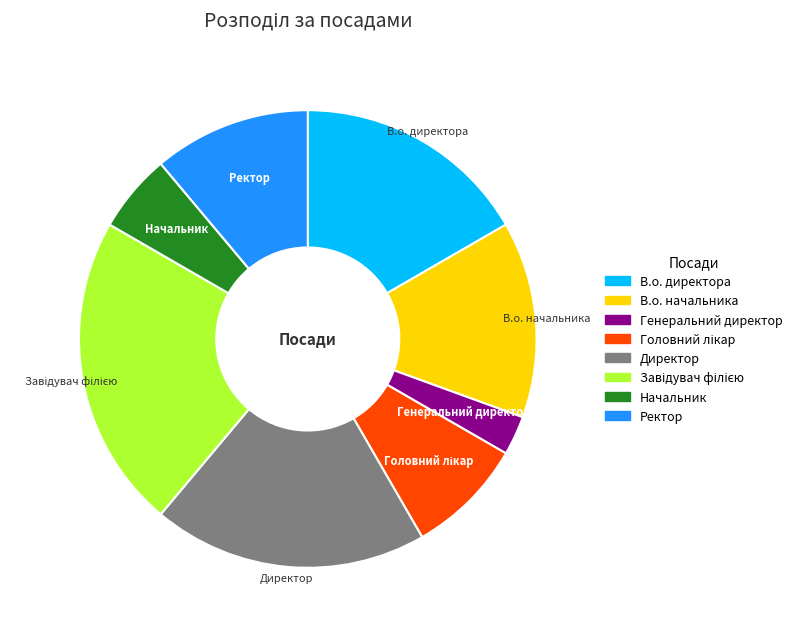

The Директор slice represents 19% of the pie. True or false?

True